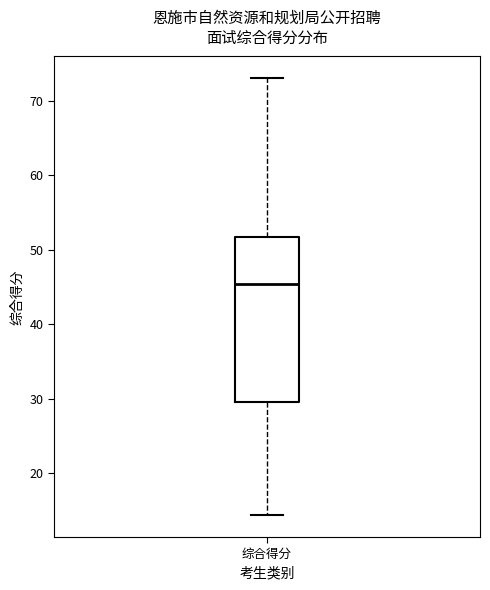

Read this box plot against the y-axis: the position of the median line, the range covered by the box, and the ends of both whiskers. The values are not printed on the chart, so give them approximately, as read against the axis.

median 45, box 30 to 52, whiskers 14 to 73